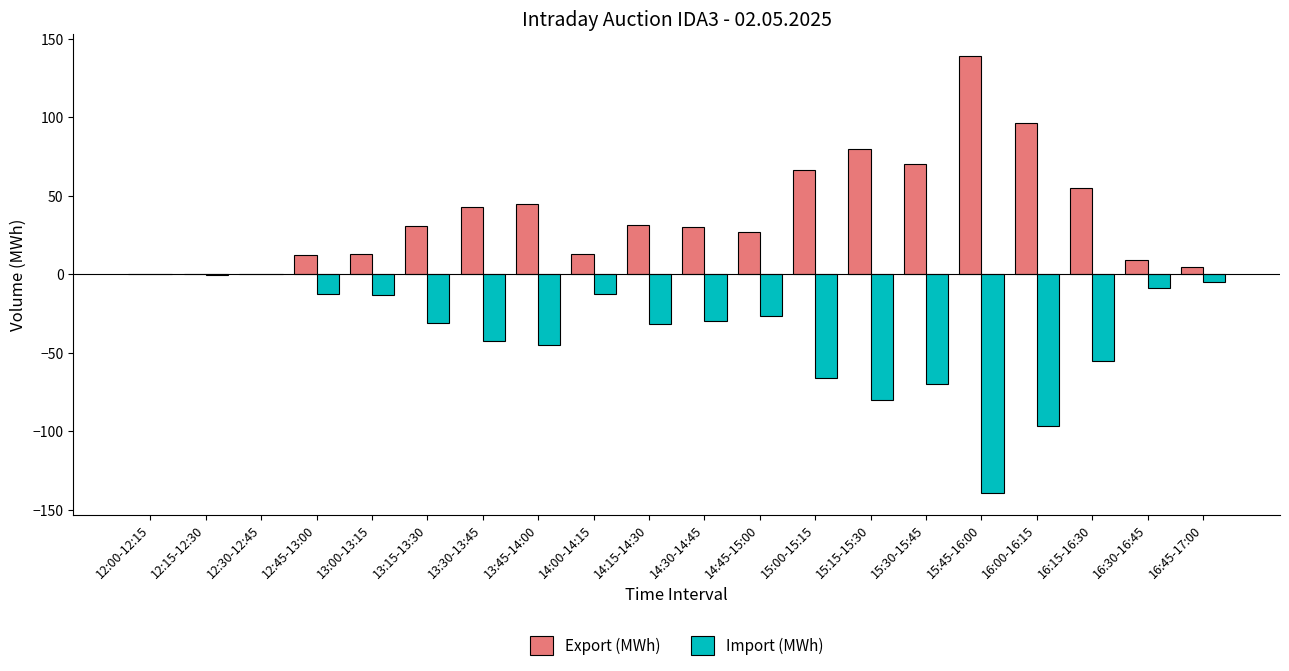

Is it true that Import (MWh) equals 52.2 at 12:00-12:15?

False